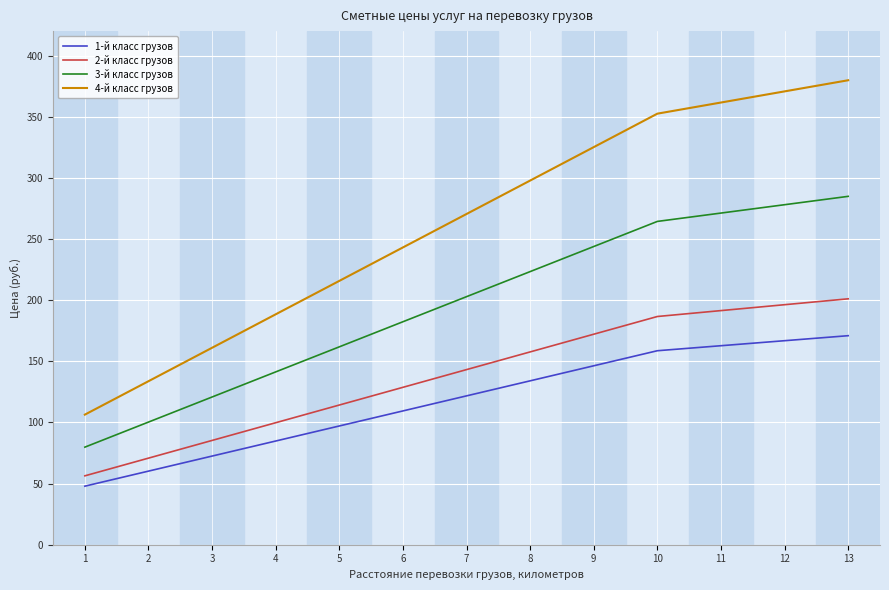

Between 9 and 10, which series saw the biggest shift?

4-й класс грузов